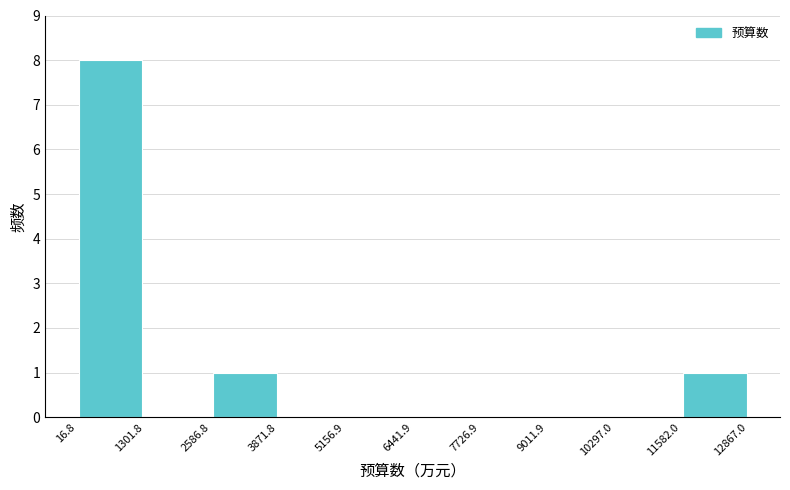

Reading left to right, list every bar in this chart as the range it spans on the x-axis followed by its height. The values are not printed on the chart, so give them approximately, as read against the axis.

16.8 to 1301.8: 8
1301.8 to 2586.8: 0
2586.8 to 3871.8: 1
3871.8 to 5156.9: 0
5156.9 to 6441.9: 0
6441.9 to 7726.9: 0
7726.9 to 9011.9: 0
9011.9 to 10297.0: 0
10297.0 to 11582.0: 0
11582.0 to 12867.0: 1